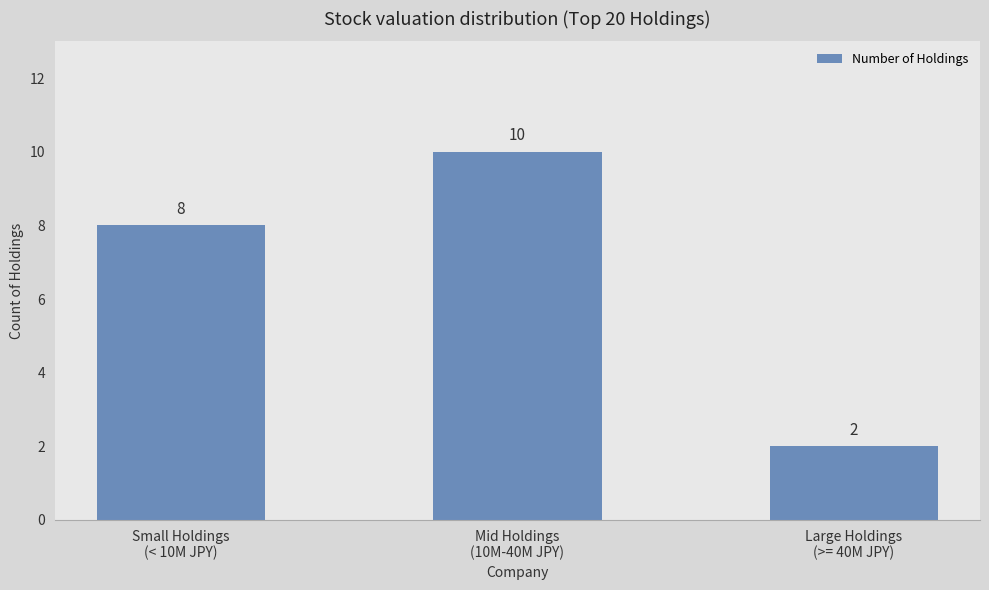

The value at Small Holdings
(< 10M JPY) is 8. True or false?

True